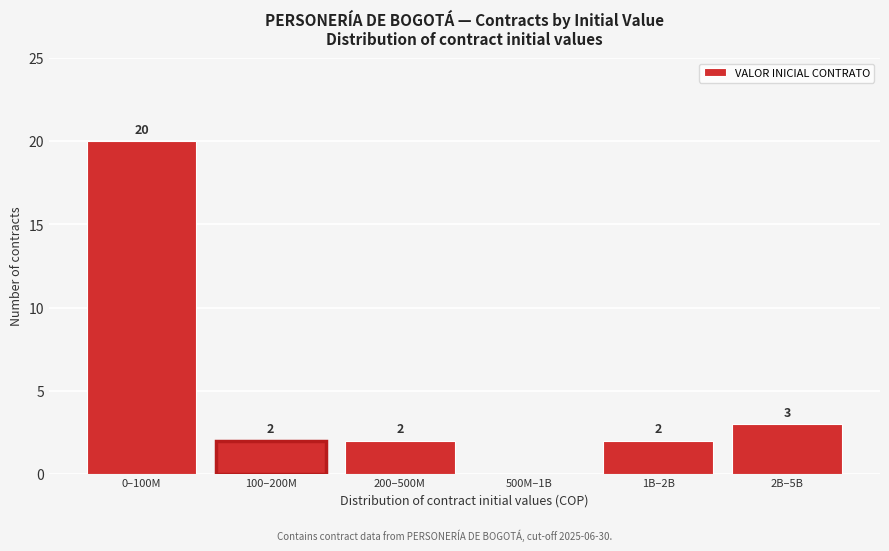

Reading right to left, transcribe all the data shown in this chart.

2B–5B=3	1B–2B=2	500M–1B=0	200–500M=2	100–200M=2	0–100M=20